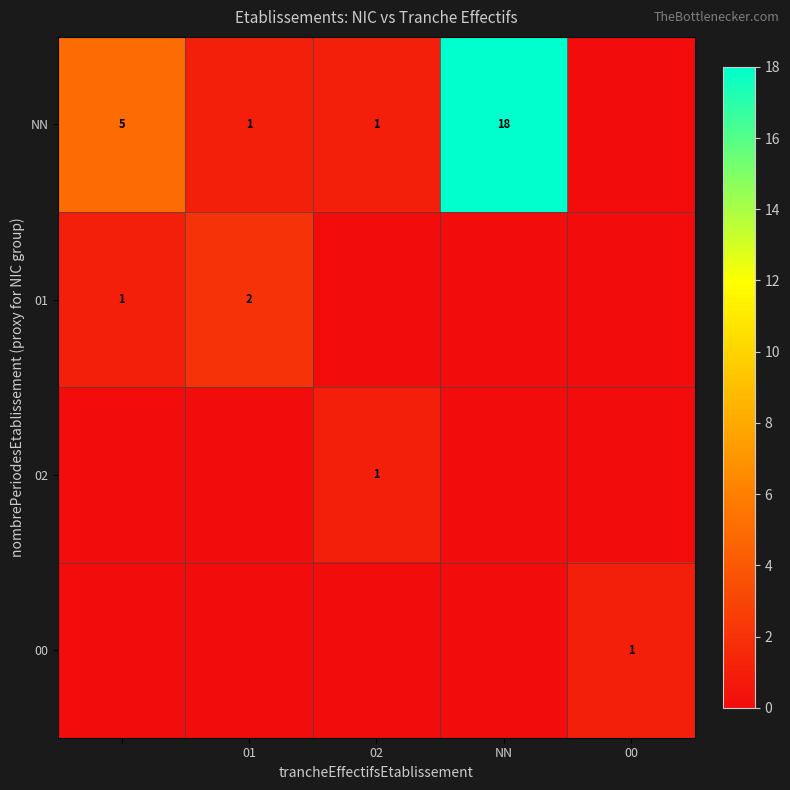

What is the difference between the maximum and minimum values in the NN series?

18